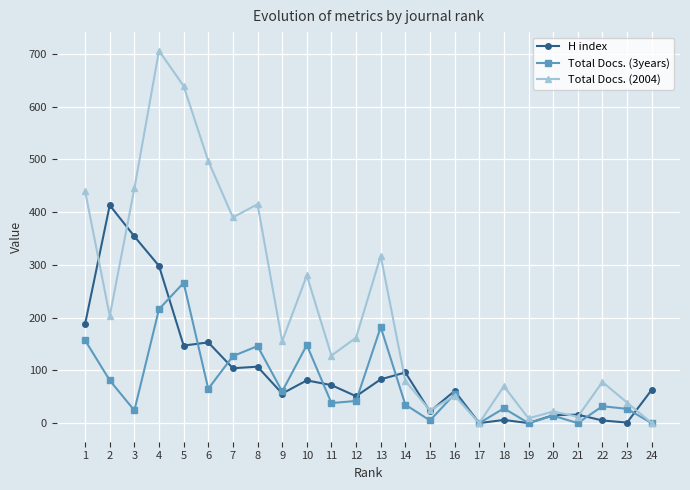

At which label does Total Docs. (2004) first exceed 155?

1